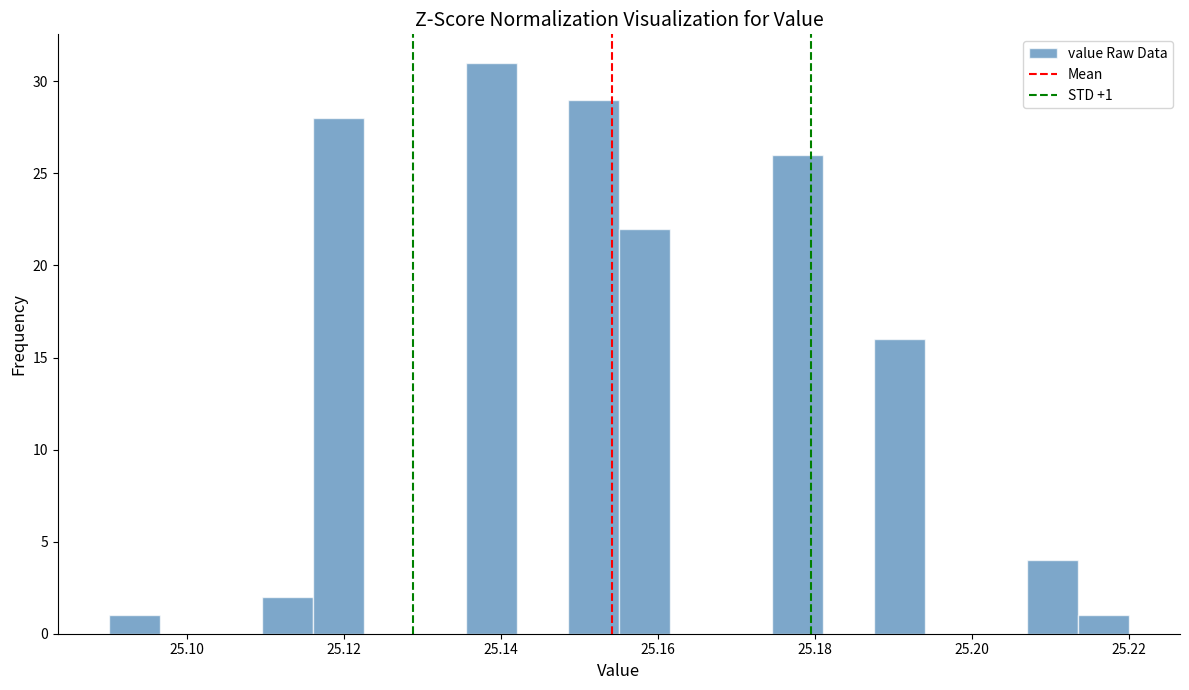

Around what value on the x-axis is the tallest bar? Give the approximate position of its centre, as read against the axis.

25.138